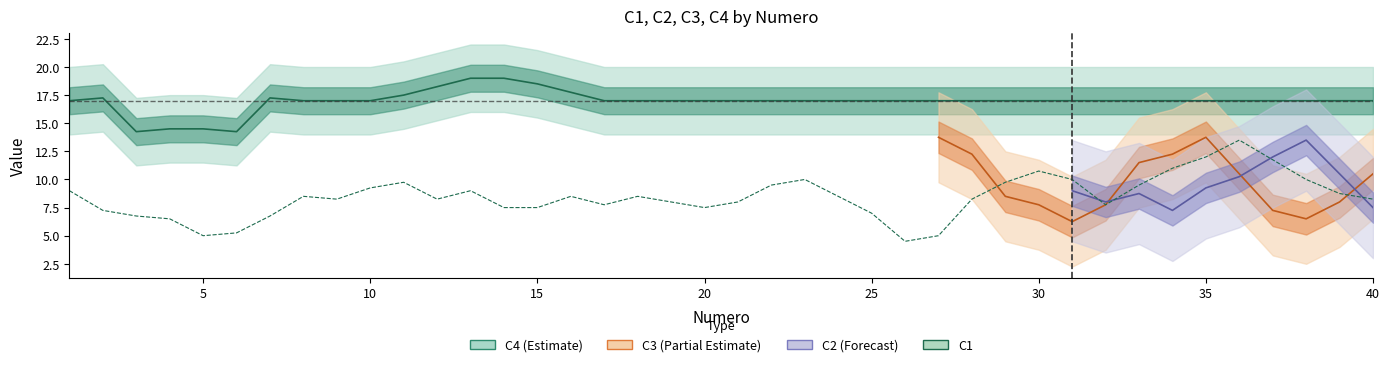

What is the ratio of the value at 16 to the value at 0?

0.9